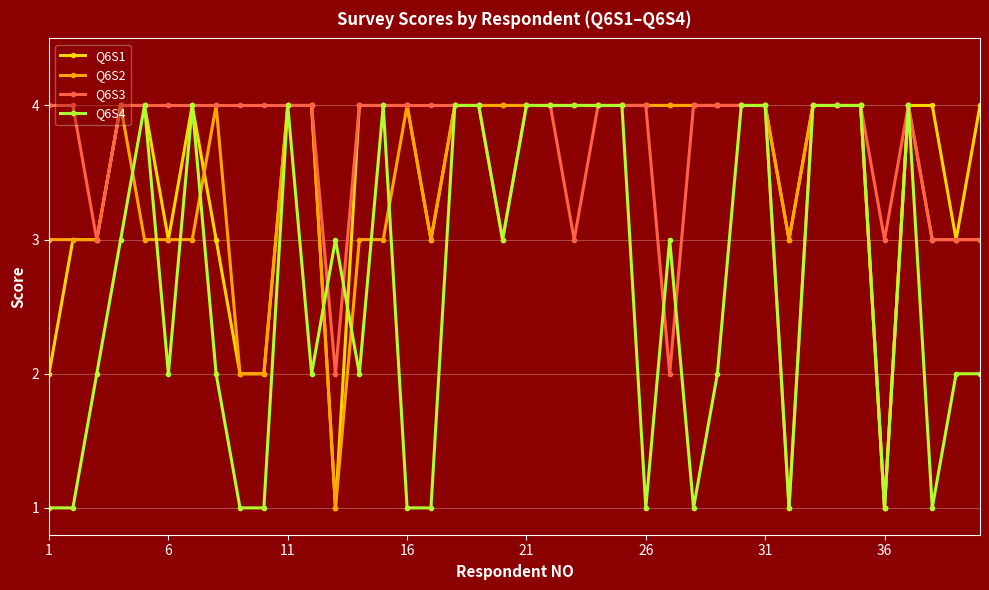

True or false: Q6S2 has more than 2 interior local peaks.

True